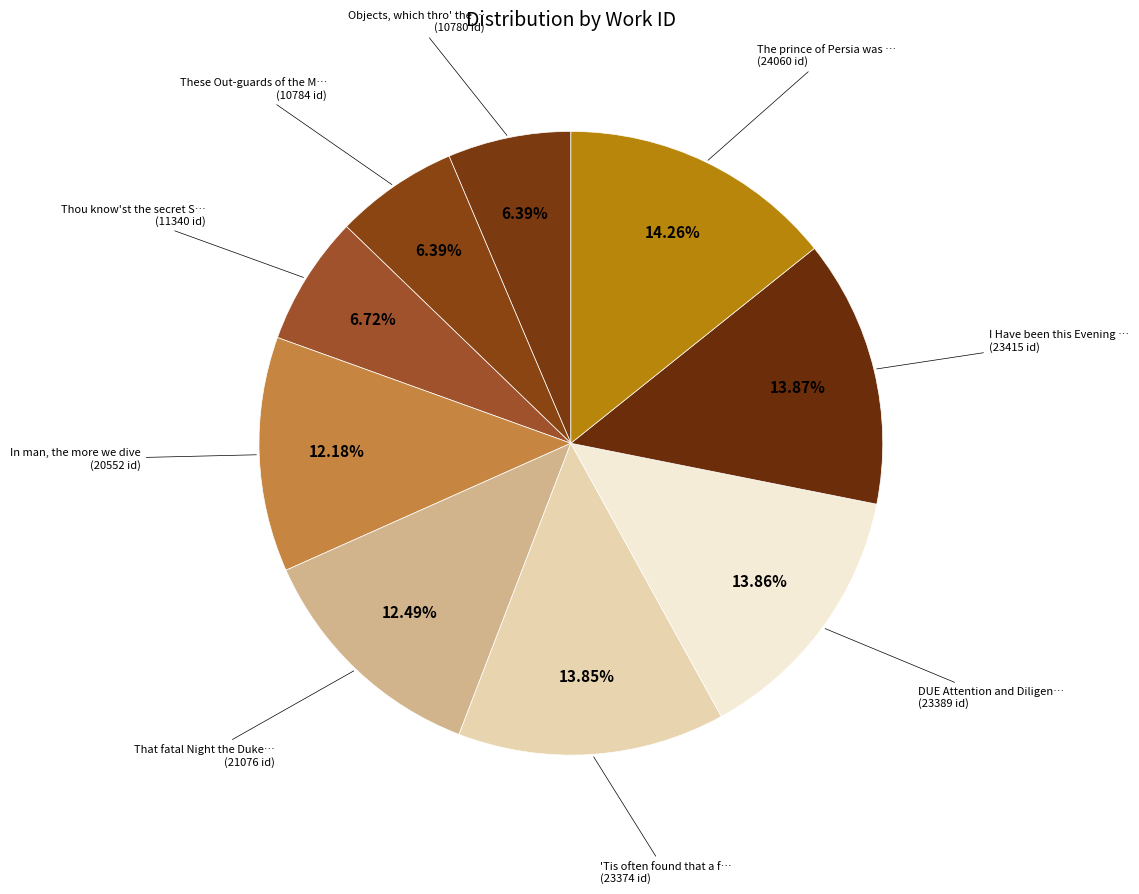

Count the number of slices in the pie.

9